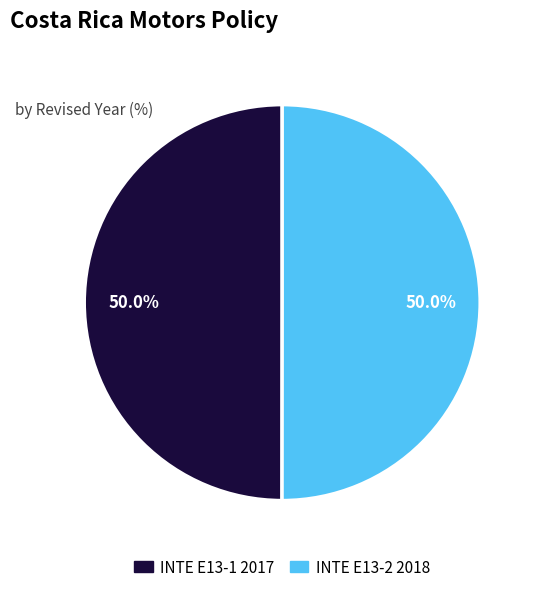

The INTE E13-1 2017 slice represents 39% of the pie. True or false?

False